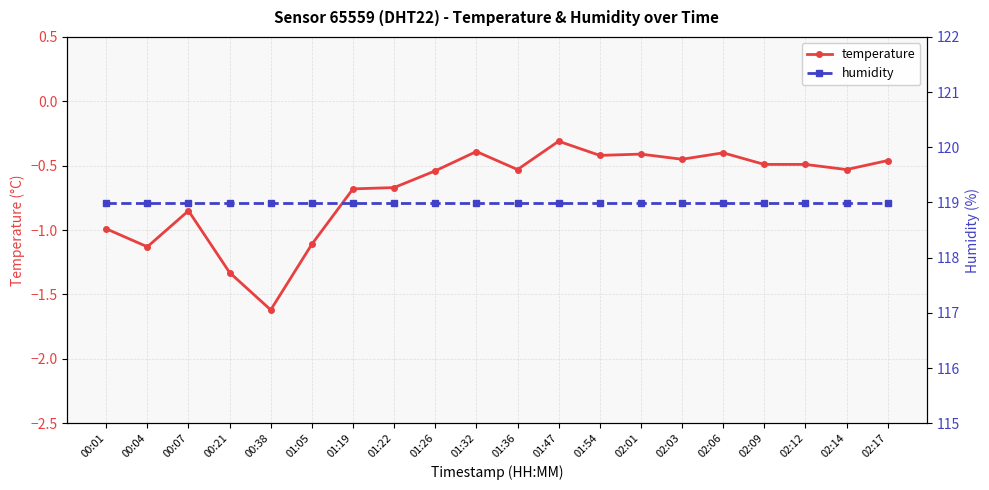

The value of temperature at 01:19 is -1.0. True or false?

False